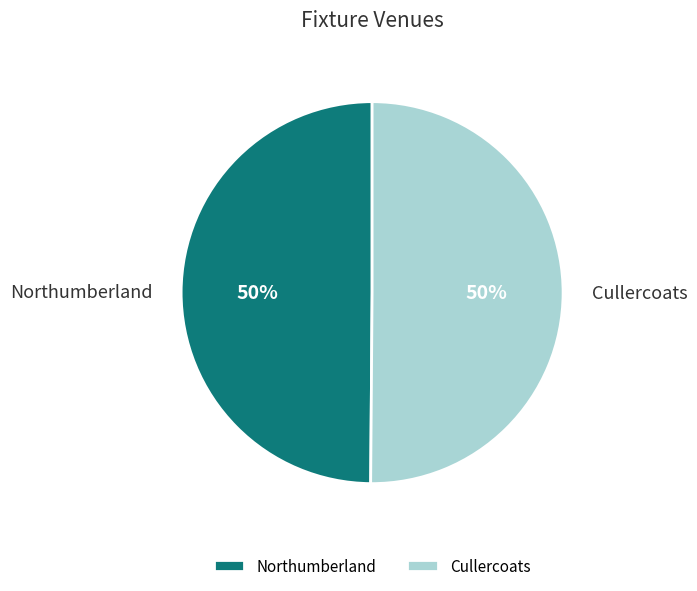

Approximately how many times larger is the value at Northumberland compared to Cullercoats?

1.0